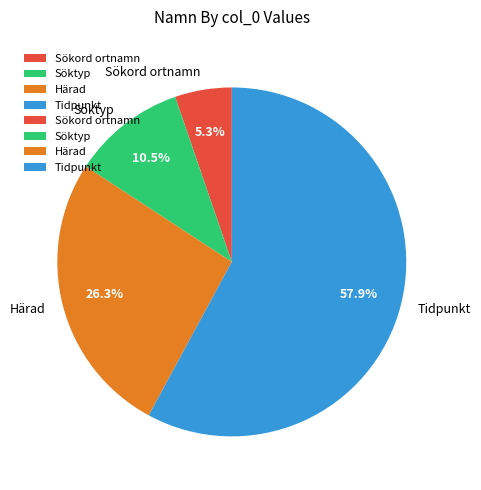

To the nearest percent, what is the combined percentage of Tidpunkt and Härad?

84%